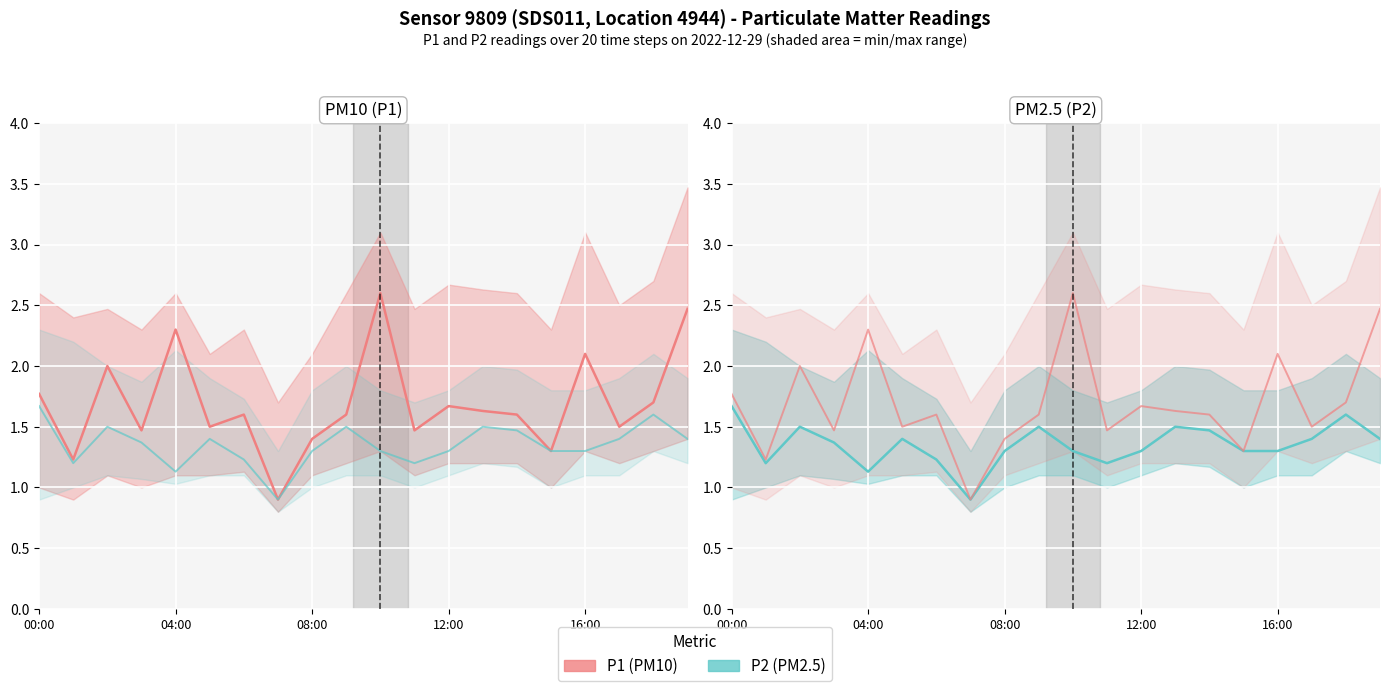

Rank the series by their maximum value, from highest to lowest.

P1 (PM10), P2 (PM2.5)